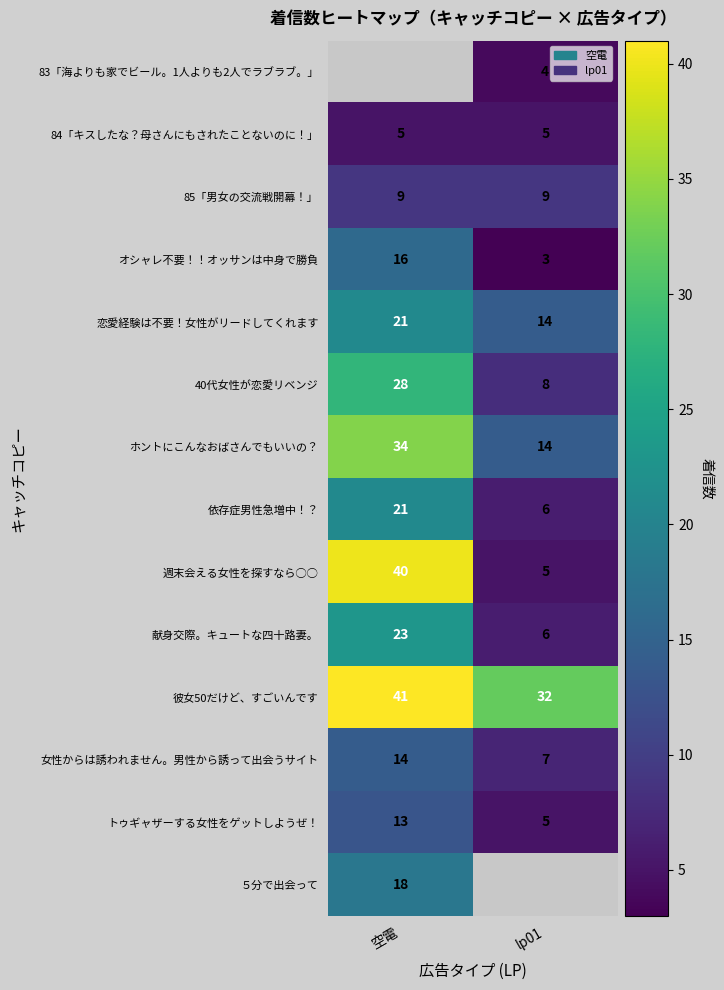

What is the minimum value shown in the chart?

3.0